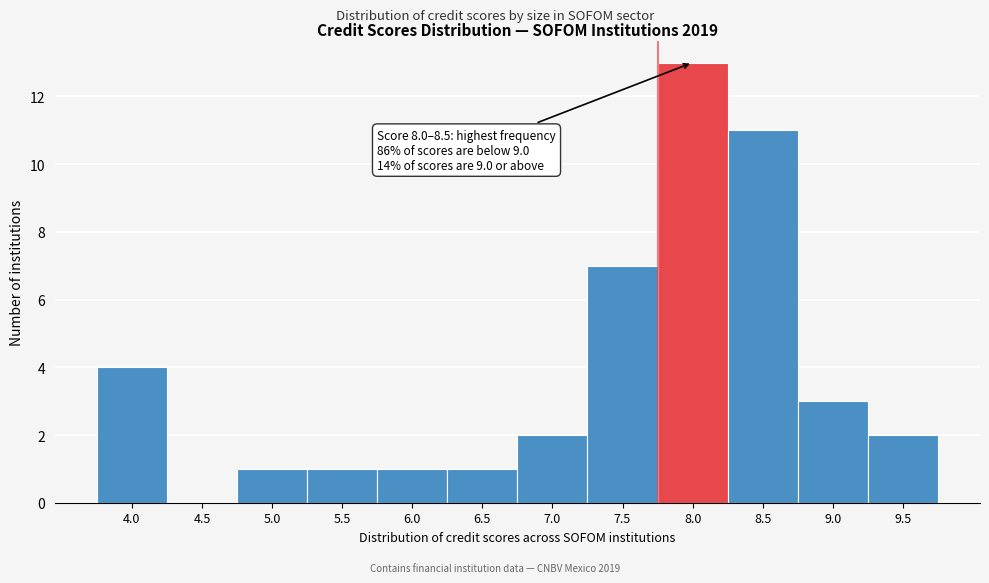

Reading left to right, what are all the values shown in this chart?

4.0=4	4.5=0	5.0=1	5.5=1	6.0=1	6.5=1	7.0=2	7.5=7	8.0=13	8.5=11	9.0=3	9.5=2